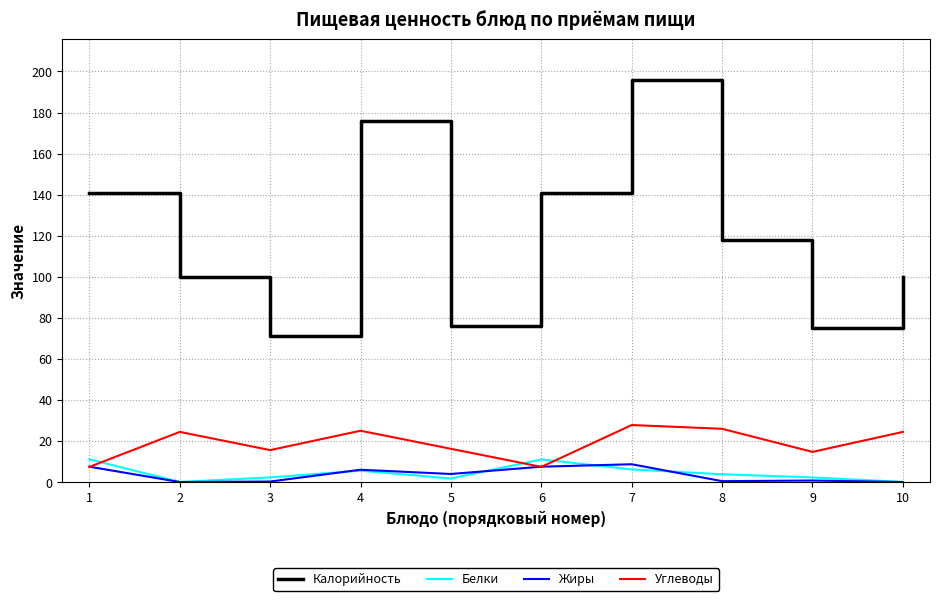

What is the total value across all series at 4?

212.6